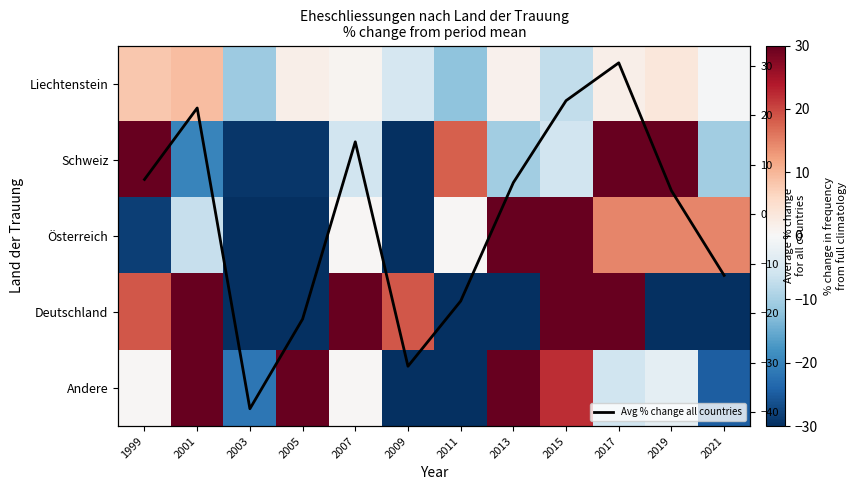

At 2015, list the series in order from smallest to largest.

Liechtenstein, Schweiz, Andere, Avg % change all countries, Deutschland, Österreich